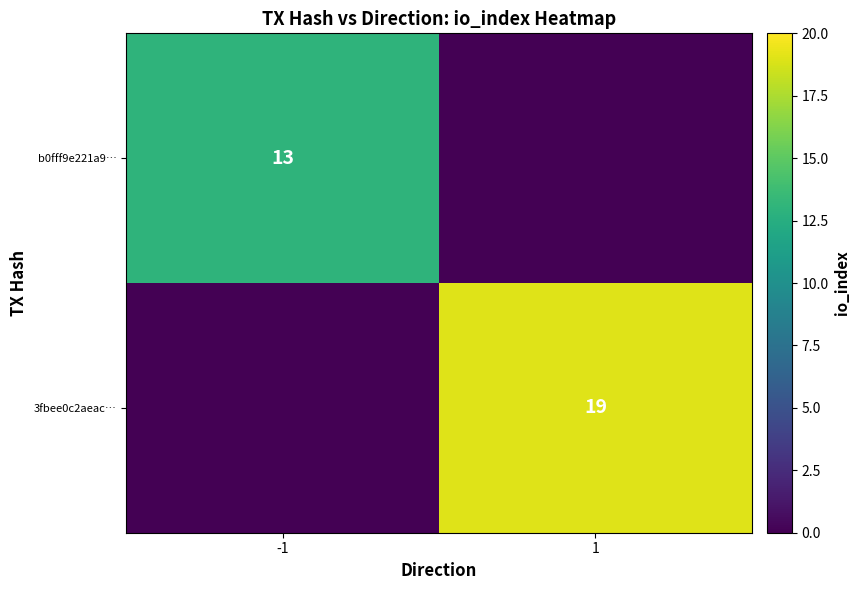

Is it true that b0fff9e221a9… equals 13 at -1?

True